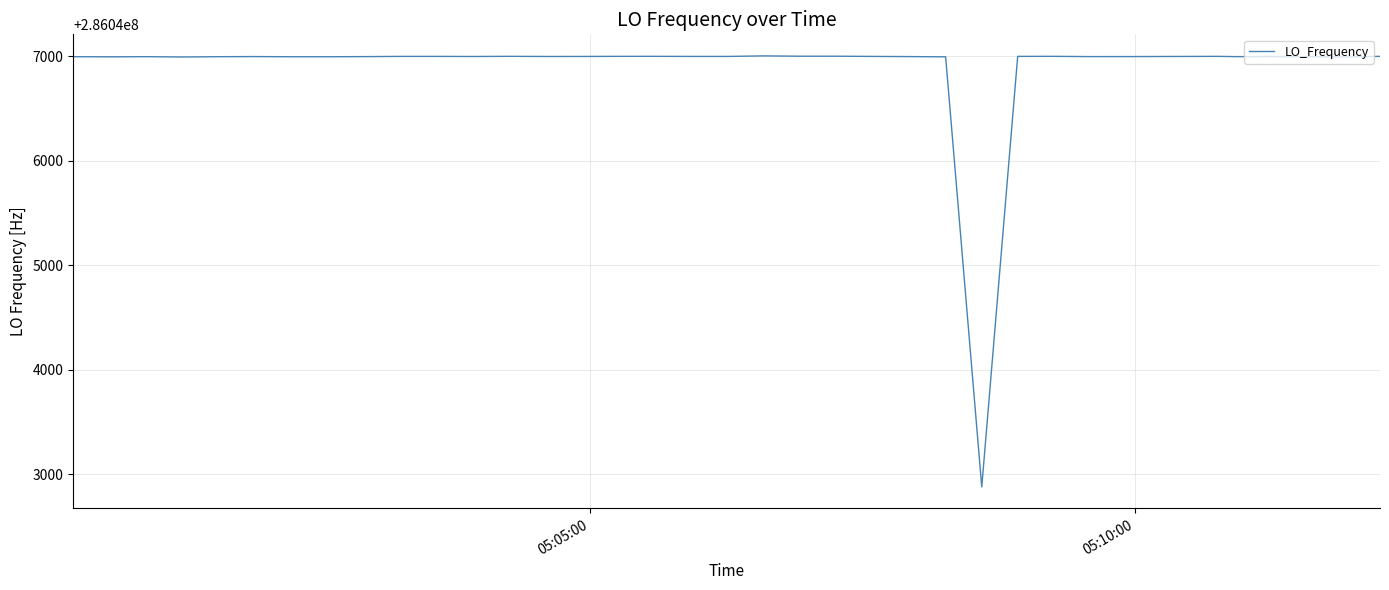

What is the smallest value displayed?

286042879.4